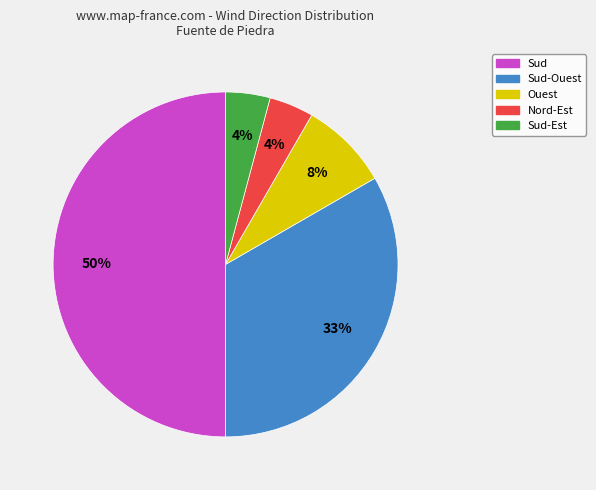

To the nearest percent, what is the average slice percentage?

20%